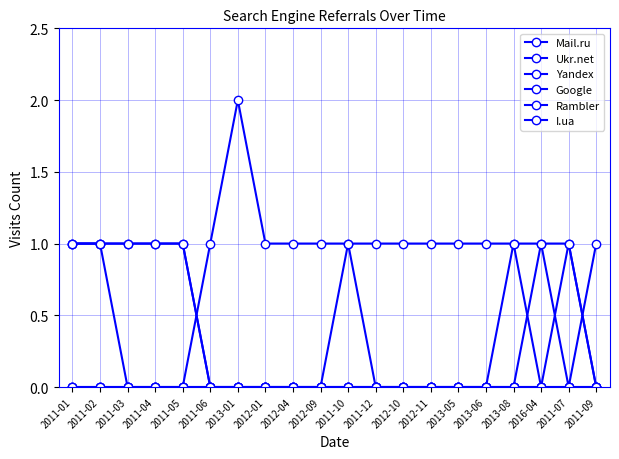

Does the chart have visible grid lines?

Yes